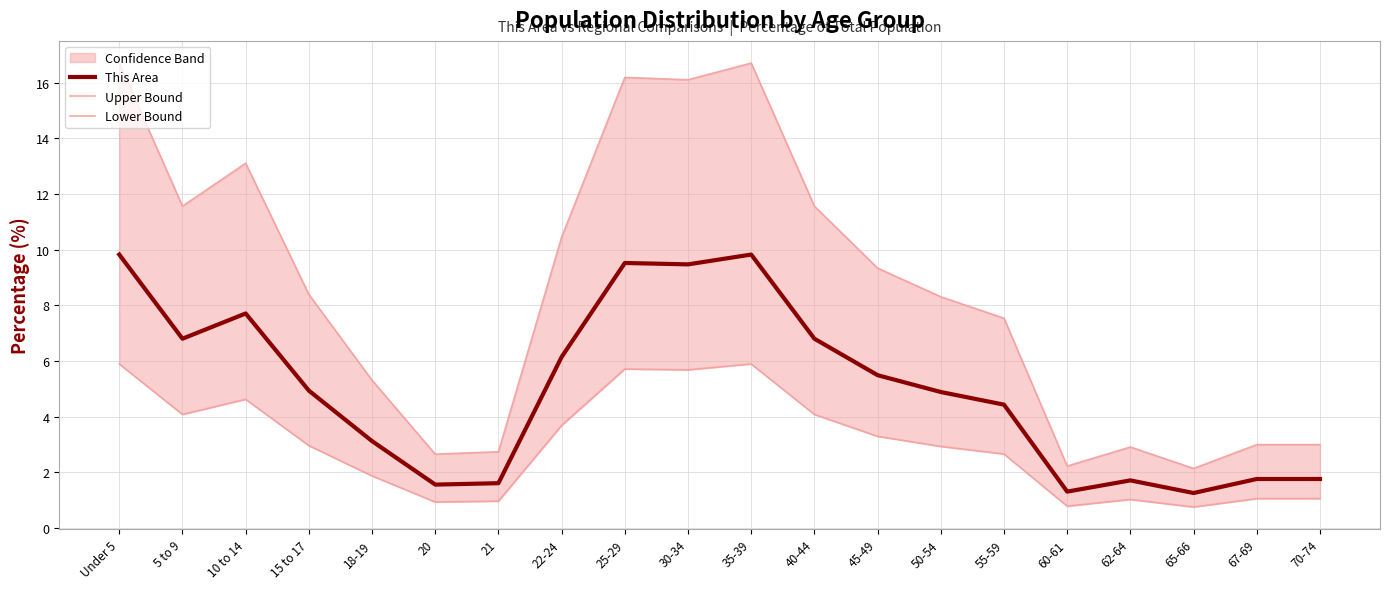

How many lines are shown in the chart?

3